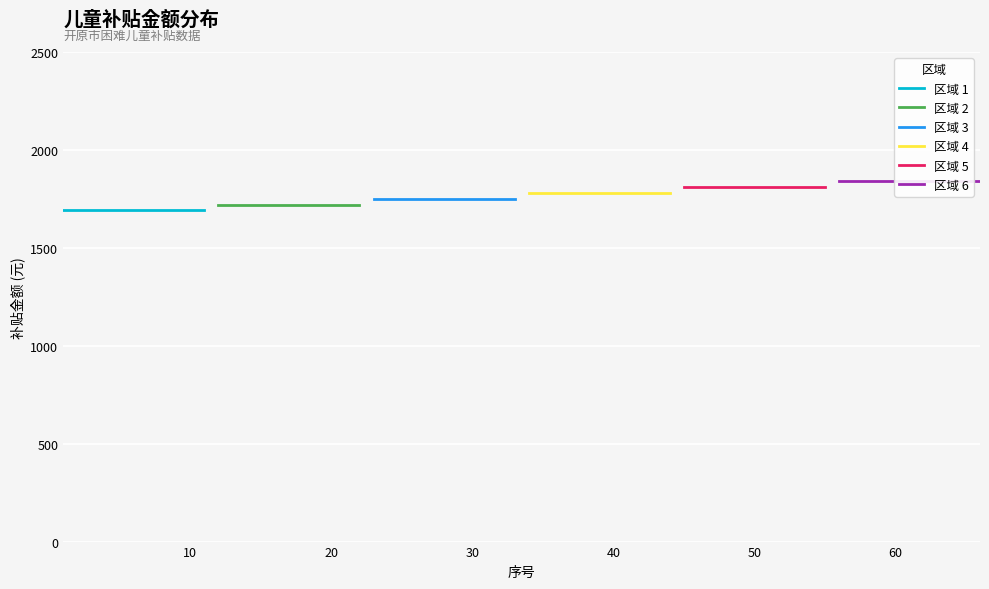

Which series has the largest total across all categories?

区域 6